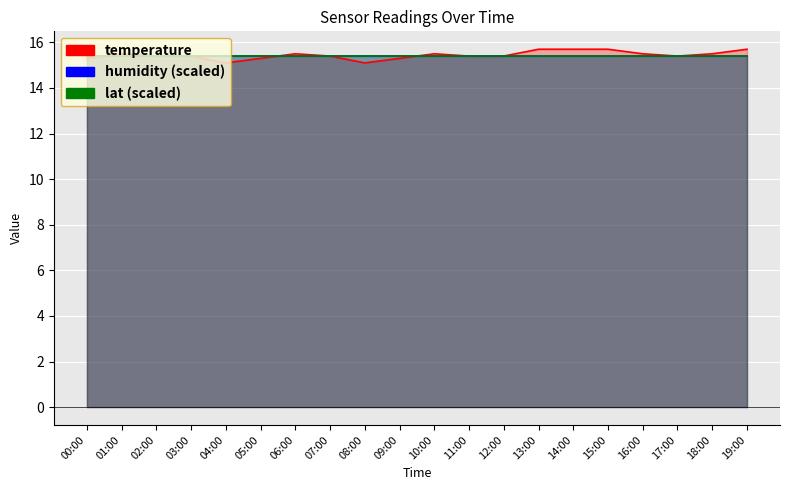

Reading left to right, extract all data points from this chart.

temperature: 15.3	15.5	15.4	15.4	15.1	15.3	15.5	15.4	15.1	15.3	15.5	15.4	15.4	15.7	15.7	15.7	15.5	15.4	15.5	15.7
humidity (scaled): 15.4	15.4	15.4	15.4	15.4	15.4	15.4	15.4	15.4	15.4	15.4	15.4	15.4	15.4	15.4	15.4	15.4	15.4	15.4	15.4
lat (scaled): 15.4	15.4	15.4	15.4	15.4	15.4	15.4	15.4	15.4	15.4	15.4	15.4	15.4	15.4	15.4	15.4	15.4	15.4	15.4	15.4